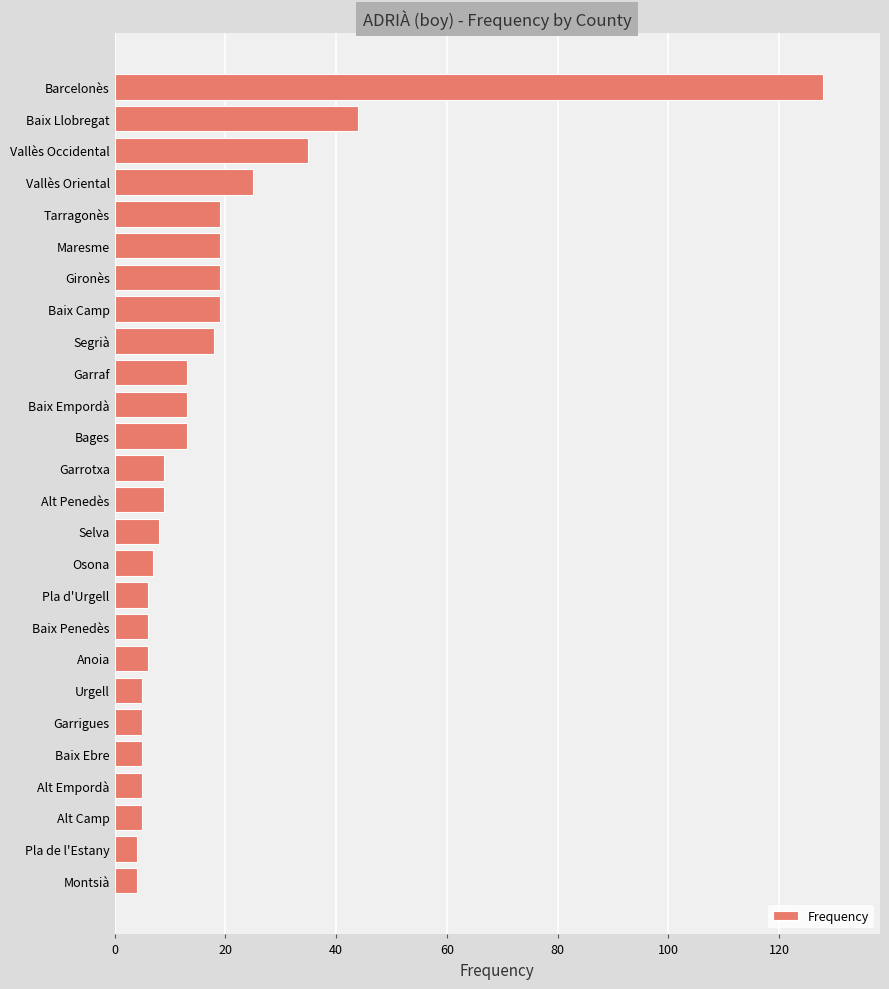

True or false: the data shows 5 at Alt Camp.

True